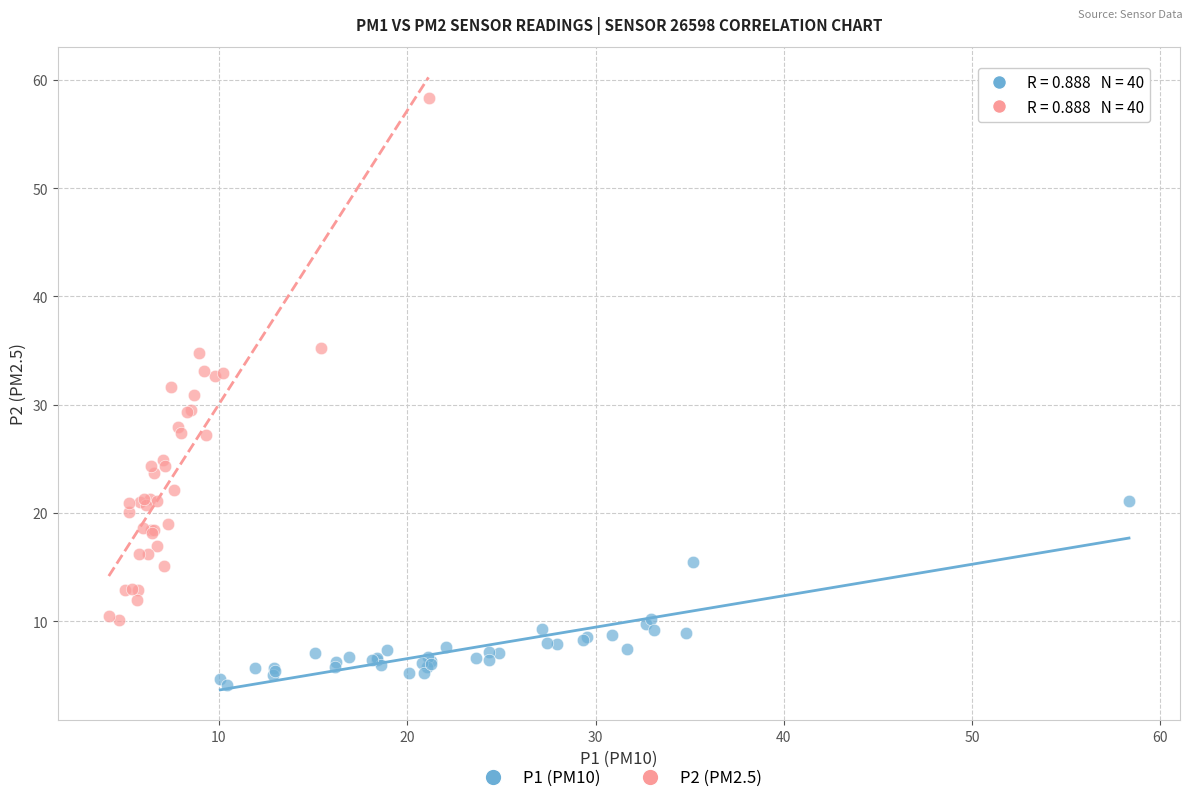

Which series contains the lowest Y value?

P1 (PM10)